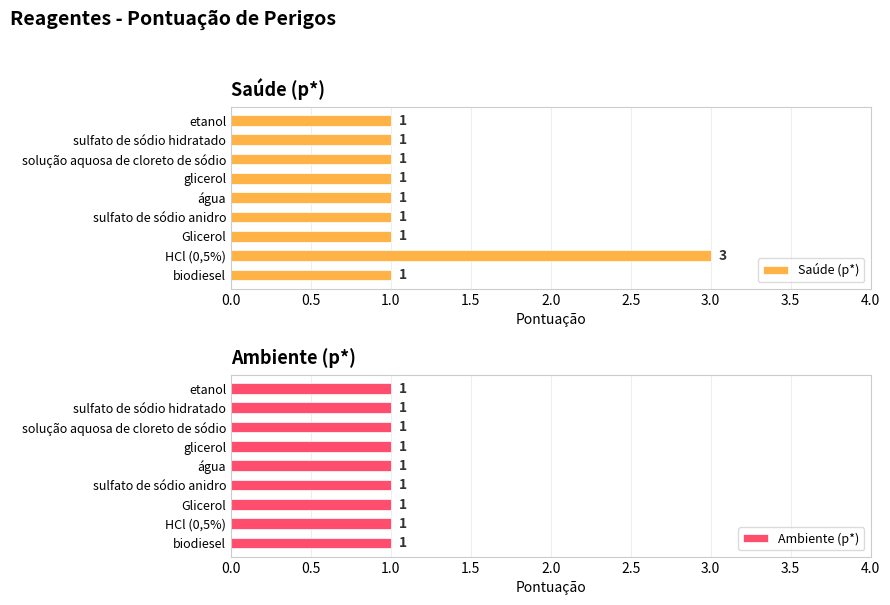

What is the average value of the Saúde (p*) series?

1.2